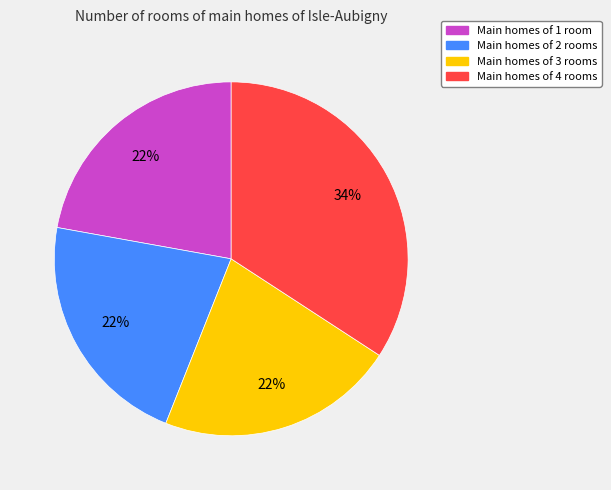

To the nearest percent, what is the average slice percentage?

25%